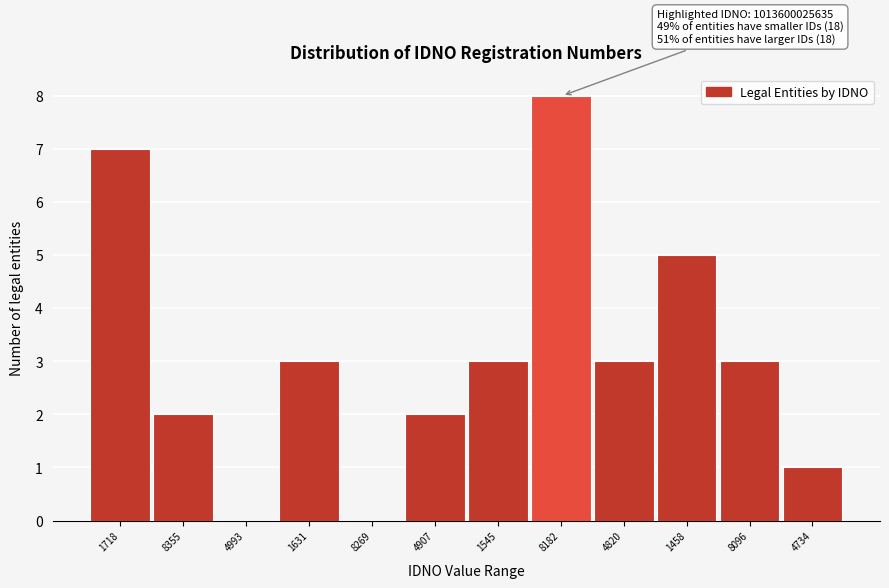

Reading right to left, transcribe all the data shown in this chart.

4734=1	8096=3	1458=5	4820=3	8182=8	1545=3	4907=2	8269=0	1631=3	4993=0	8355=2	1718=7